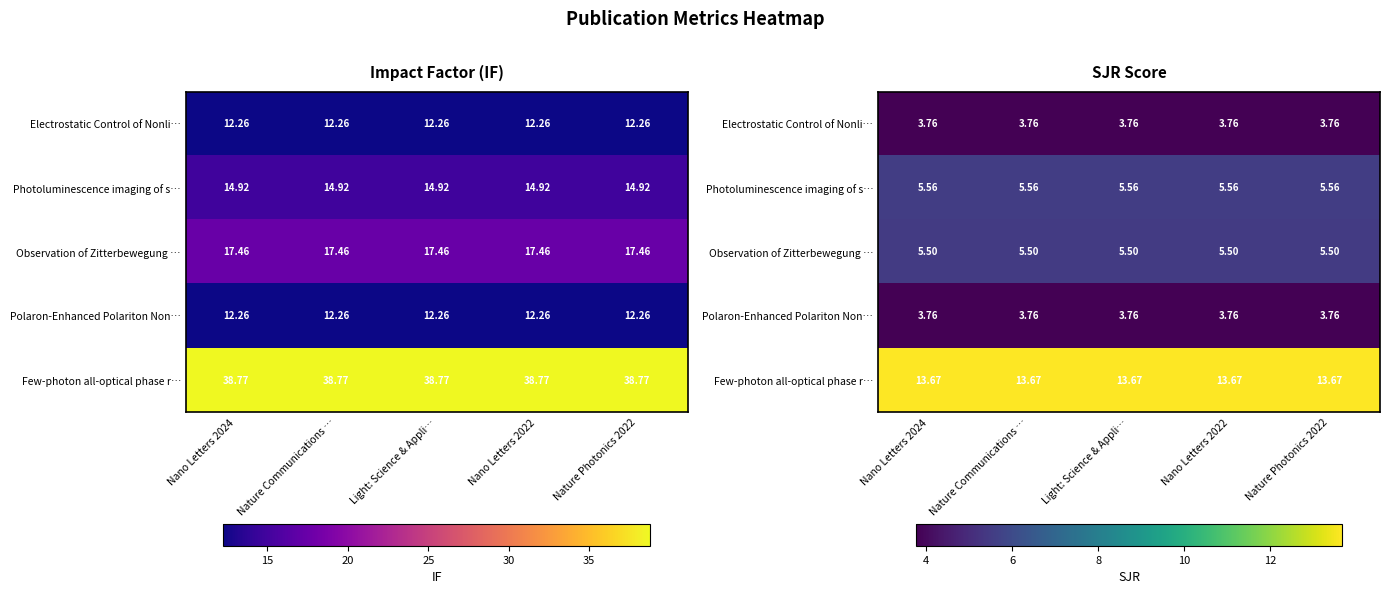

What is the approximate value of Photoluminescence imaging of s… at Nature Photonics 2022?

5.6